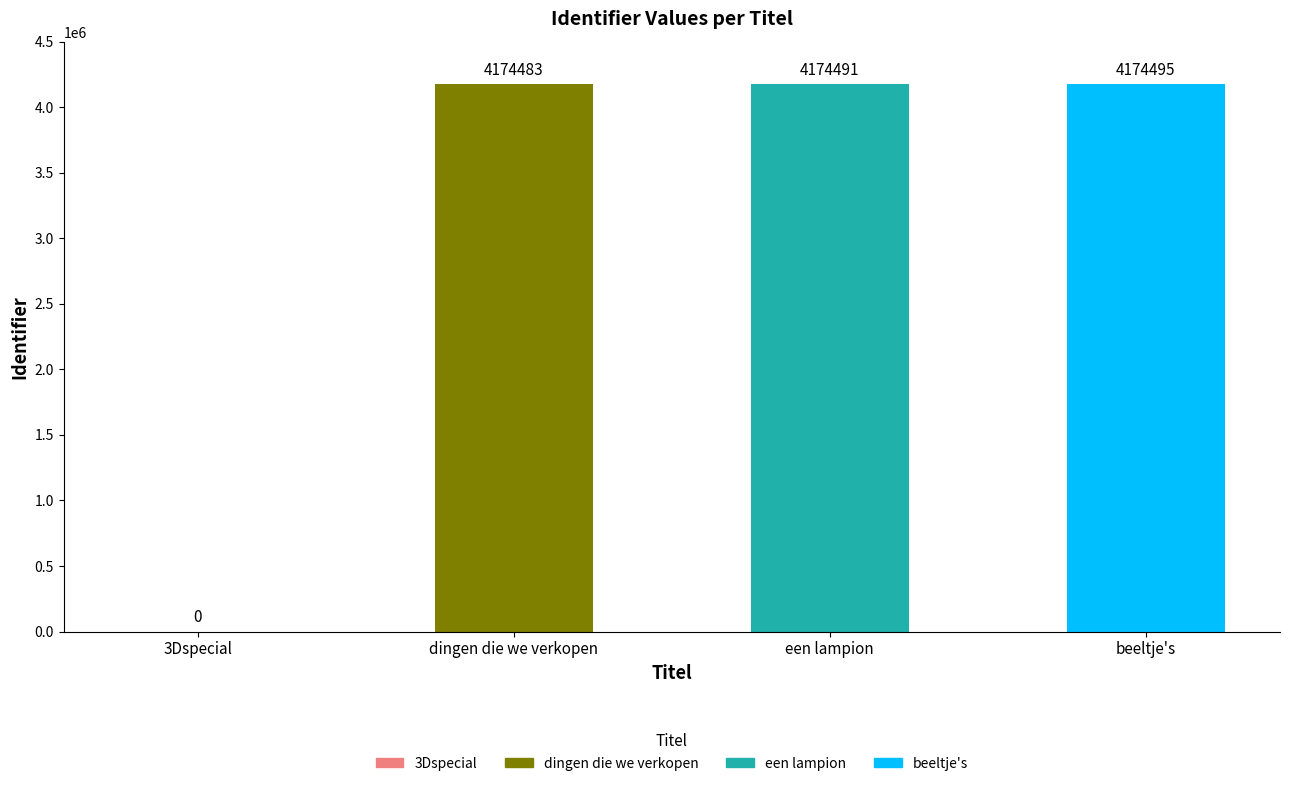

Count the number of values greater than 4174491.

1